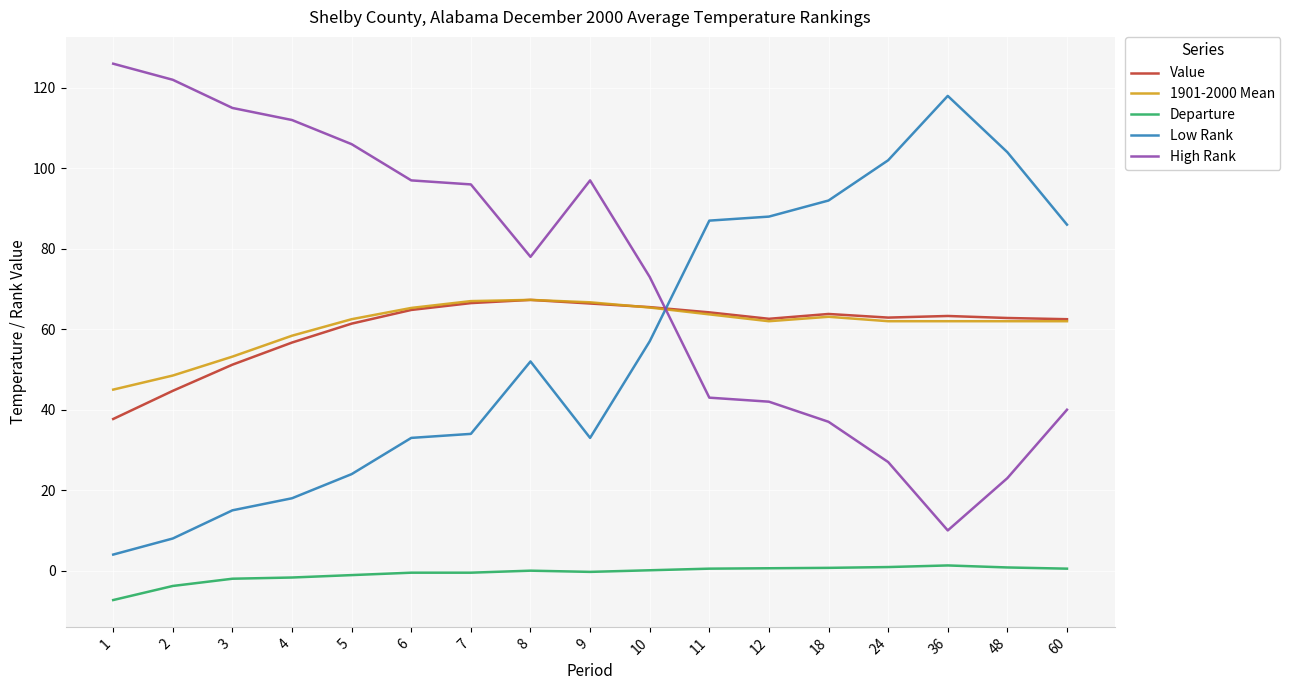

What is the difference between the High Rank values at 7 and 9?

1.0